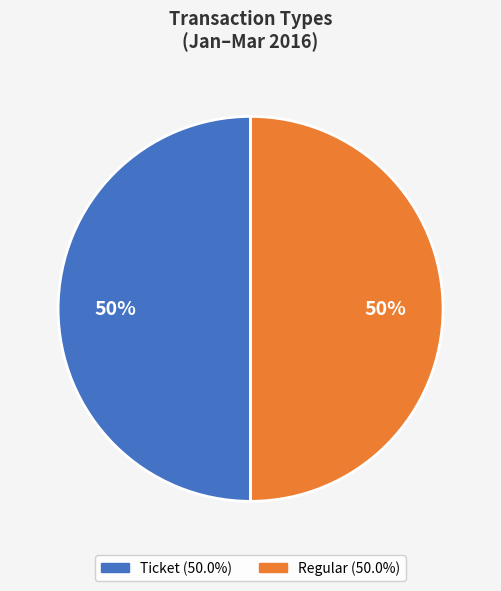

What percentage is the Regular slice, to the nearest percent?

50%